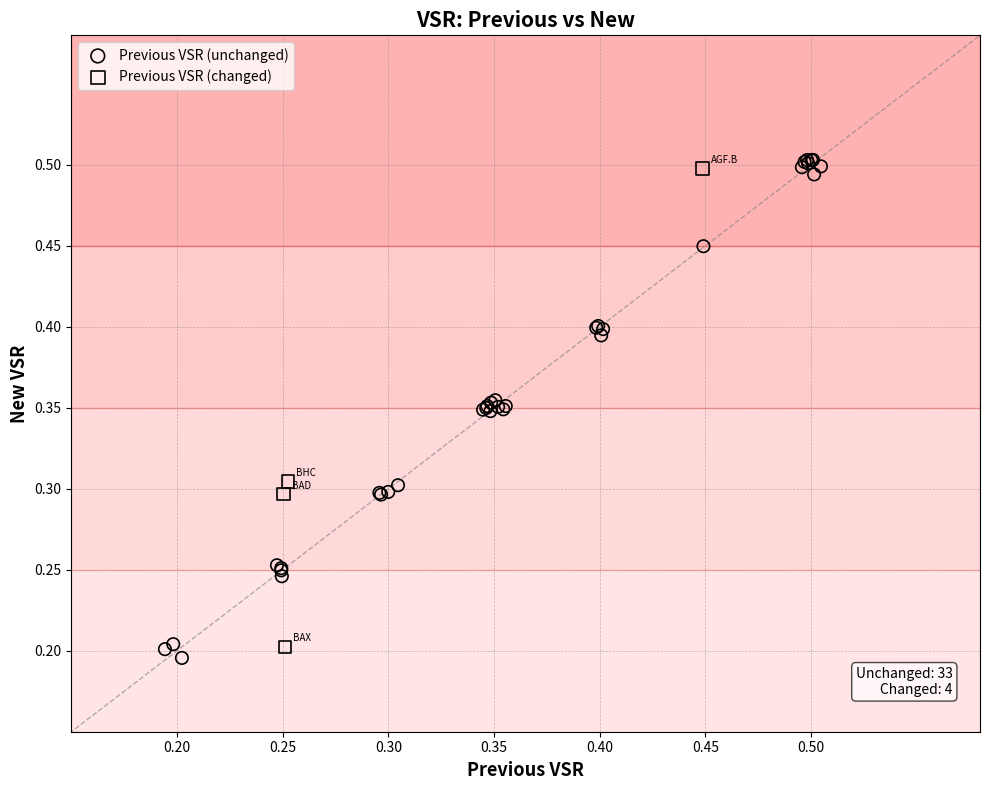

Which series has the widest spread of Y values?

Previous VSR (unchanged)